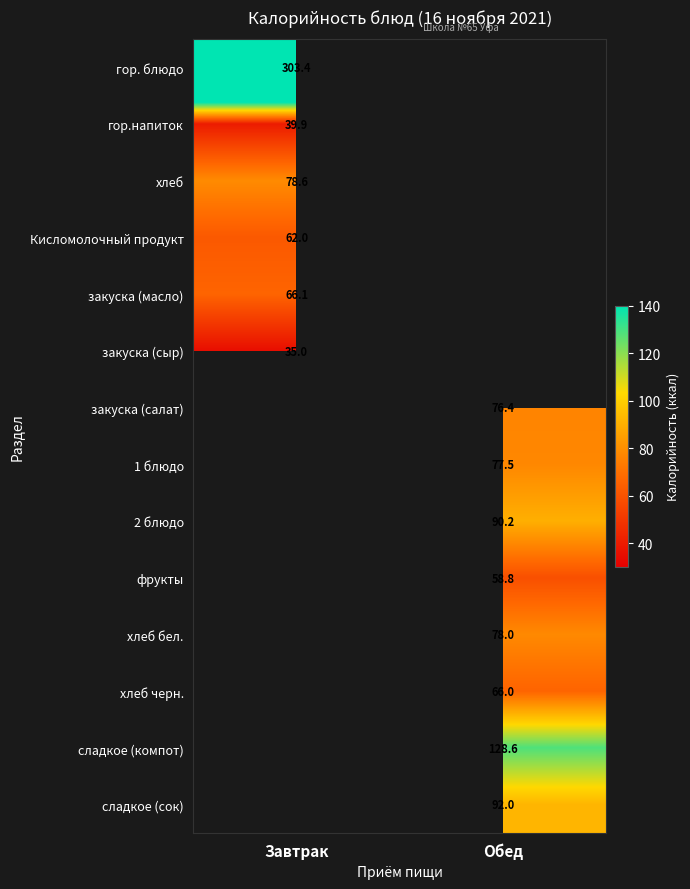

The 1 блюдо series shows 48.1 at Обед. True or false?

False